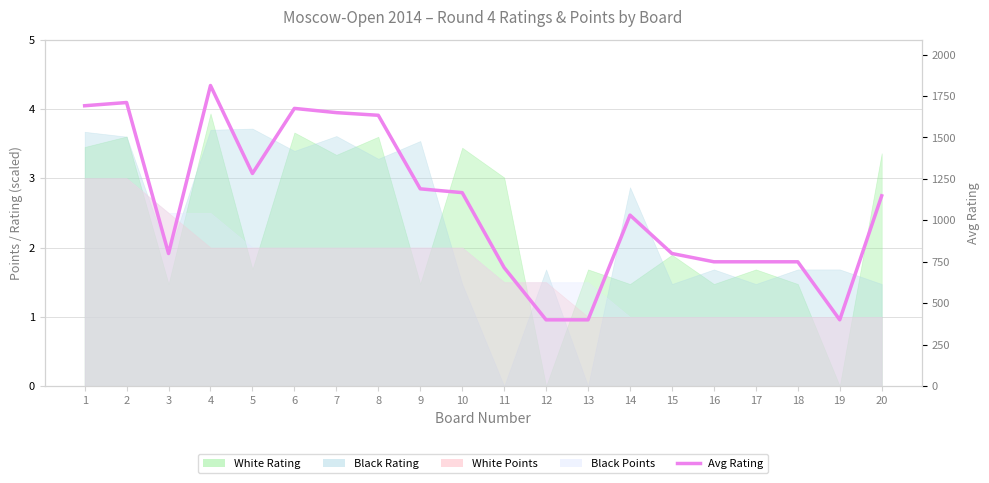

The chart shows a value of 1282.5 at 5. True or false?

True